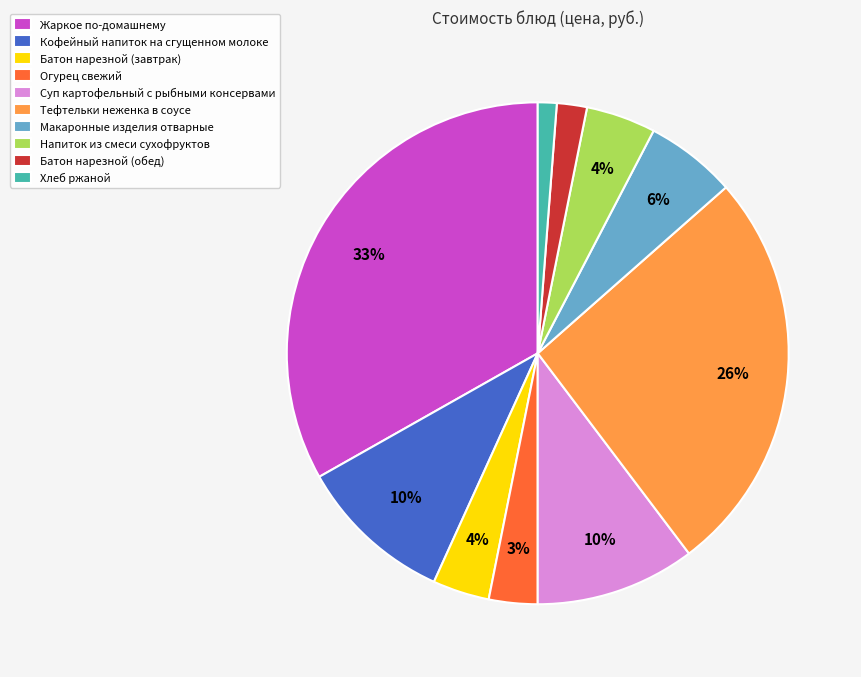

The Хлеб ржаной slice represents 11% of the pie. True or false?

False